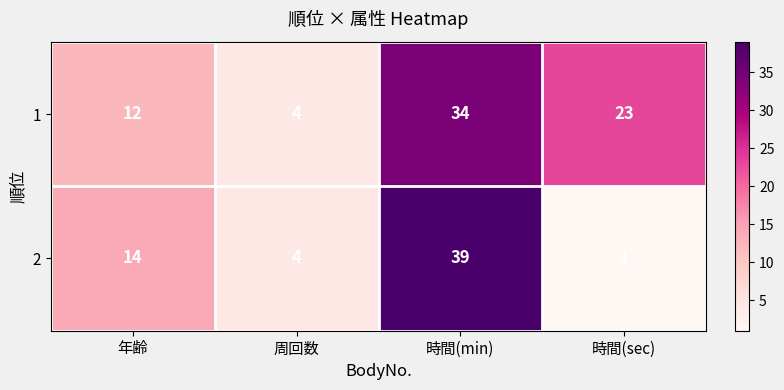

Count the number of categories in the chart.

4